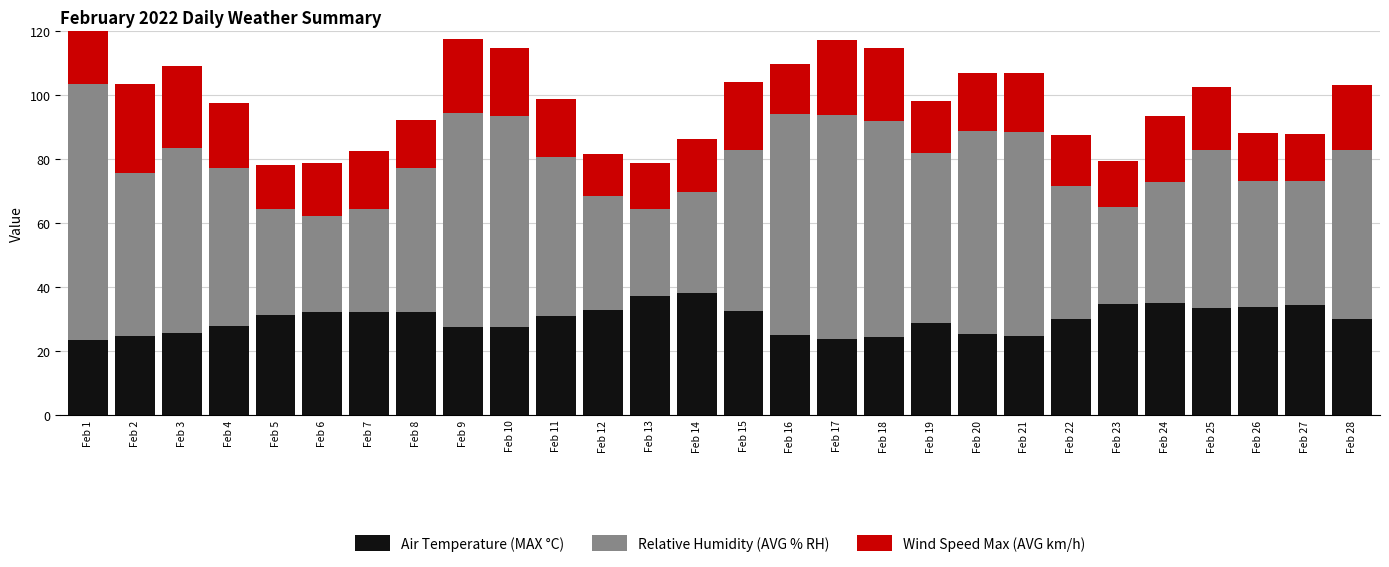

Which category has the highest value across all series?

Feb 1